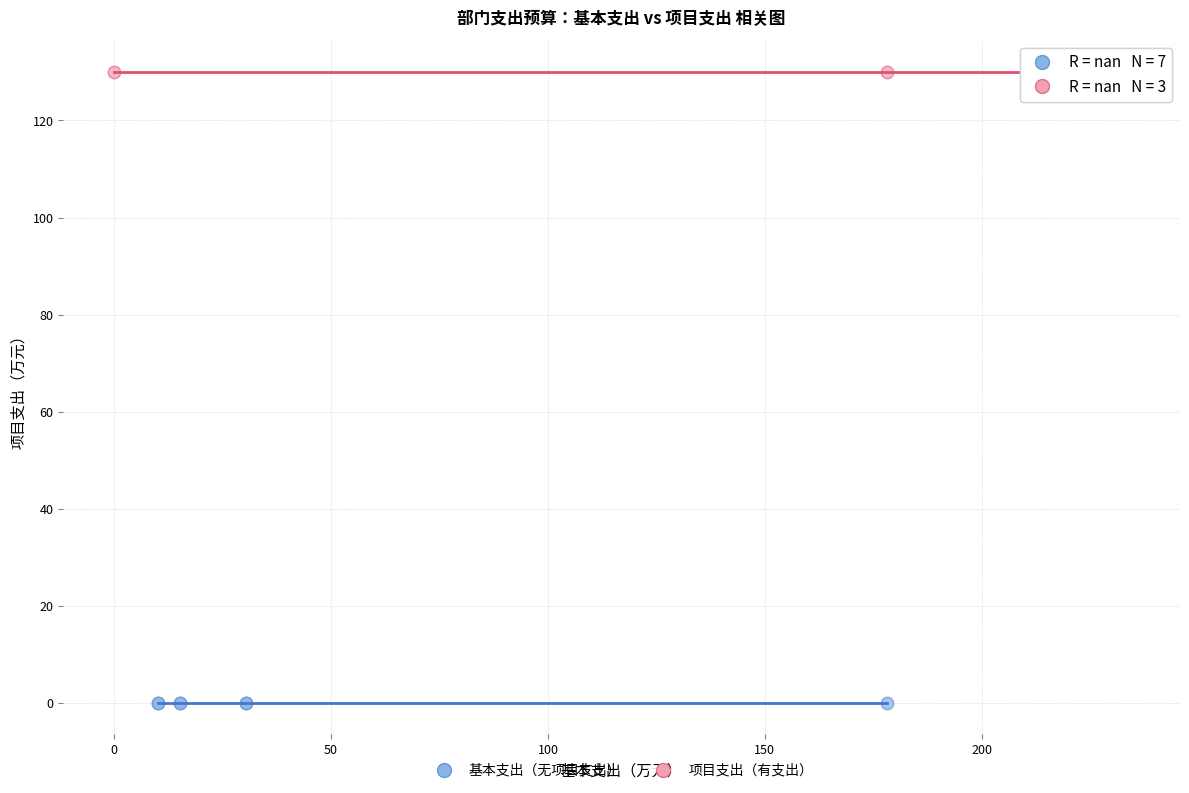

Which series reaches the minimum Y coordinate?

基本支出（无项目支出）